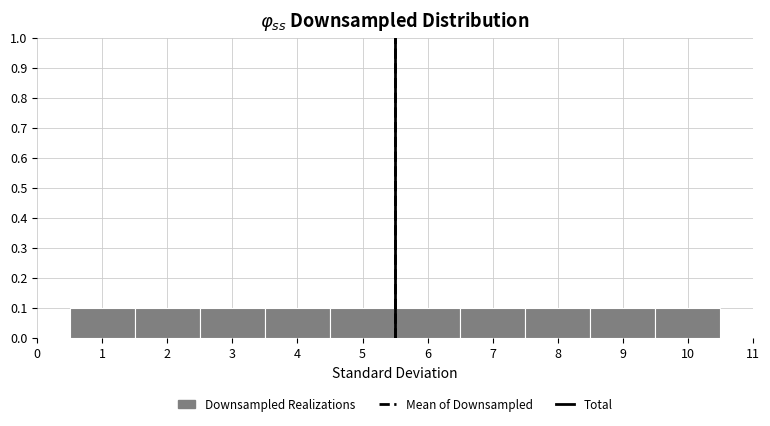

Reading left to right, list every bar in this chart as the range it spans on the x-axis followed by its height. The values are not printed on the chart, so give them approximately, as read against the axis.

0.5 to 1.5: 0.1
1.5 to 2.5: 0.1
2.5 to 3.5: 0.1
3.5 to 4.5: 0.1
4.5 to 5.5: 0.1
5.5 to 6.5: 0.1
6.5 to 7.5: 0.1
7.5 to 8.5: 0.1
8.5 to 9.5: 0.1
9.5 to 10.5: 0.1